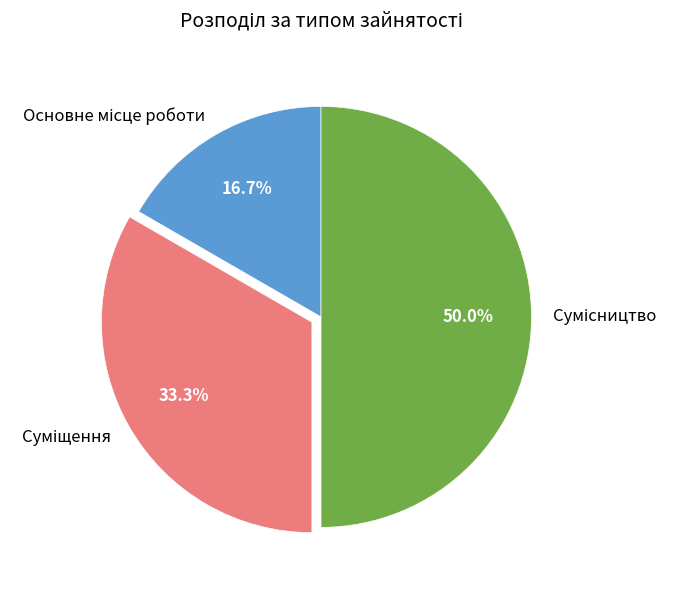

The Суміщення slice represents 41% of the pie. True or false?

False